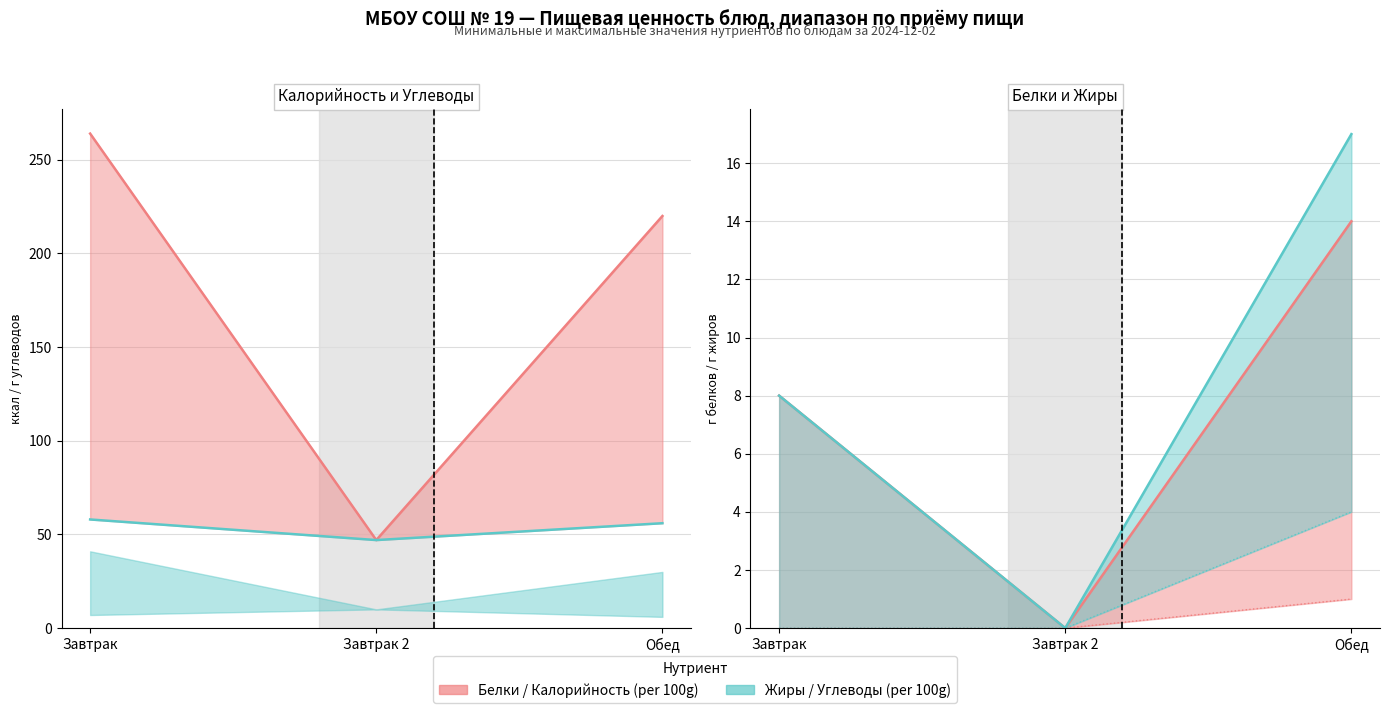

What is the label of the 1st point from the left?

Завтрак